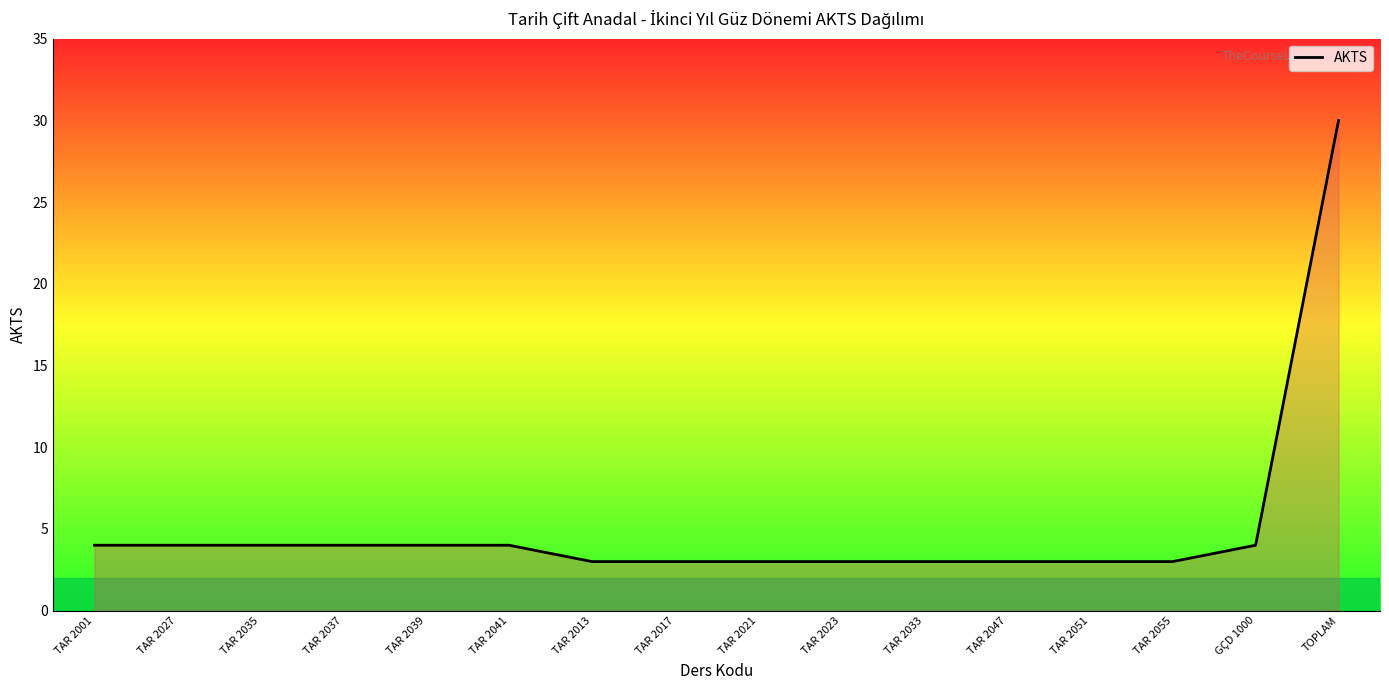

What is the minimum value shown in the chart?

3